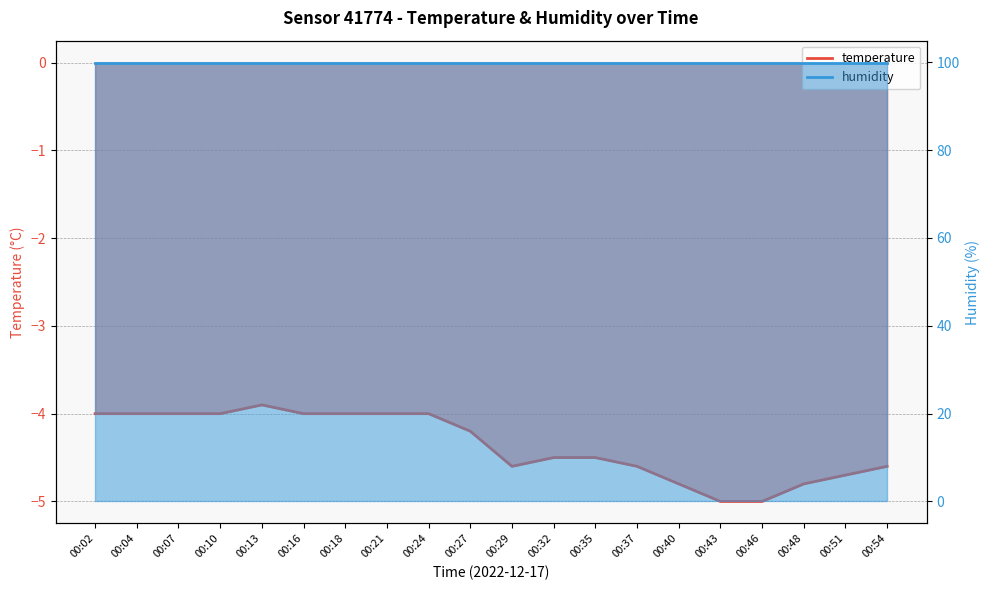

What is the greatest value displayed?

-3.9